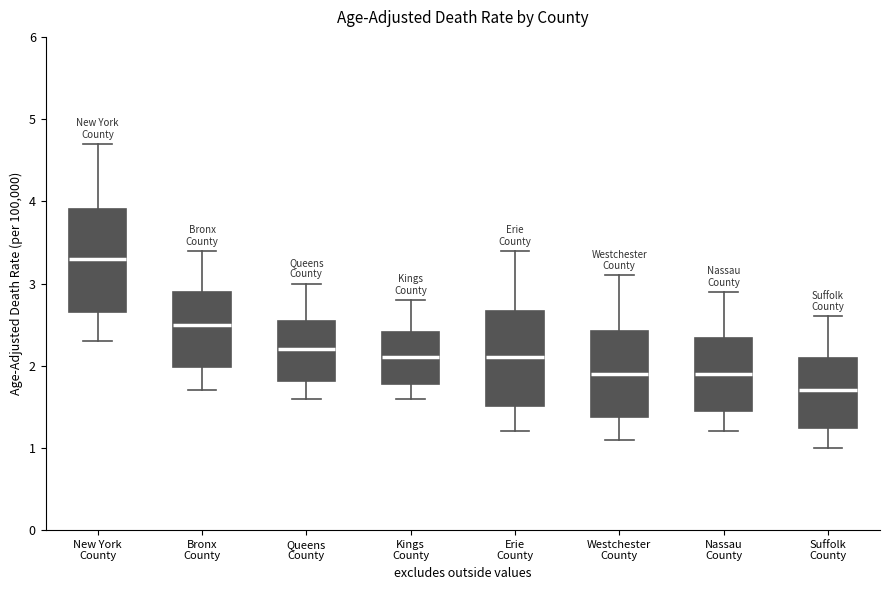

Which box has the highest median line?

New York County